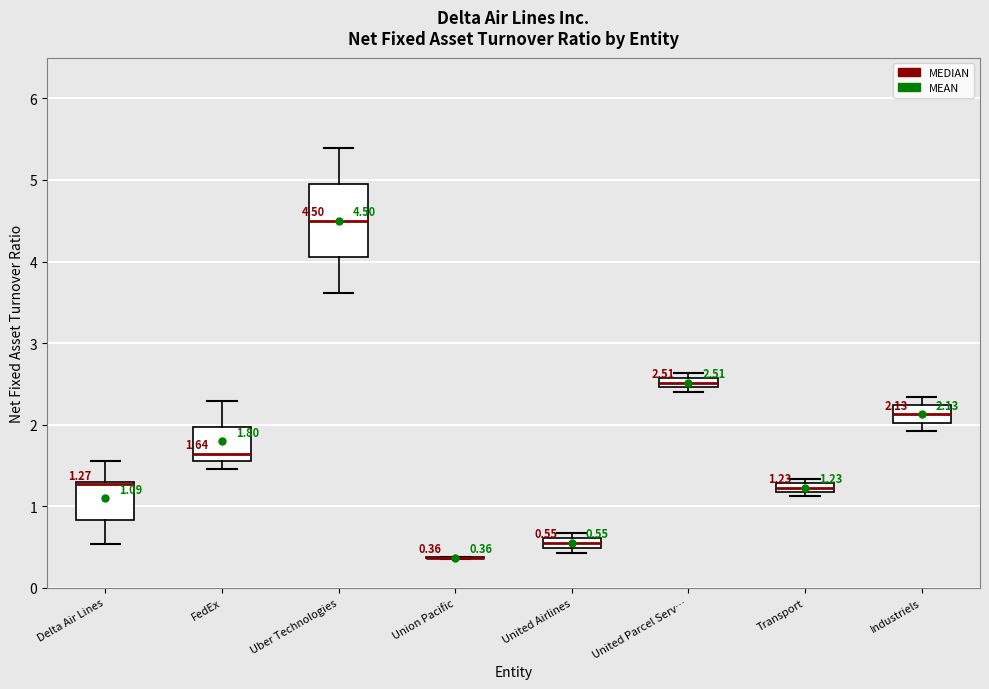

Which box is the tallest, from its lower edge to its upper edge?

Uber Technologies